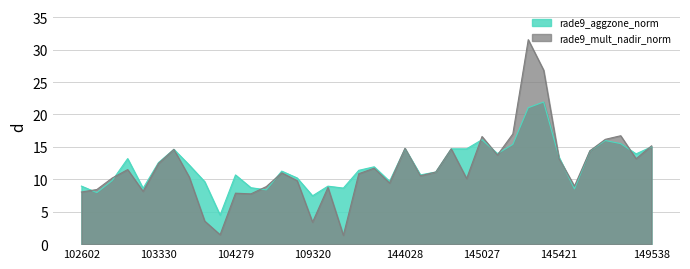

List the series in order of their peak value, highest first.

rade9_mult_nadir_norm, rade9_aggzone_norm